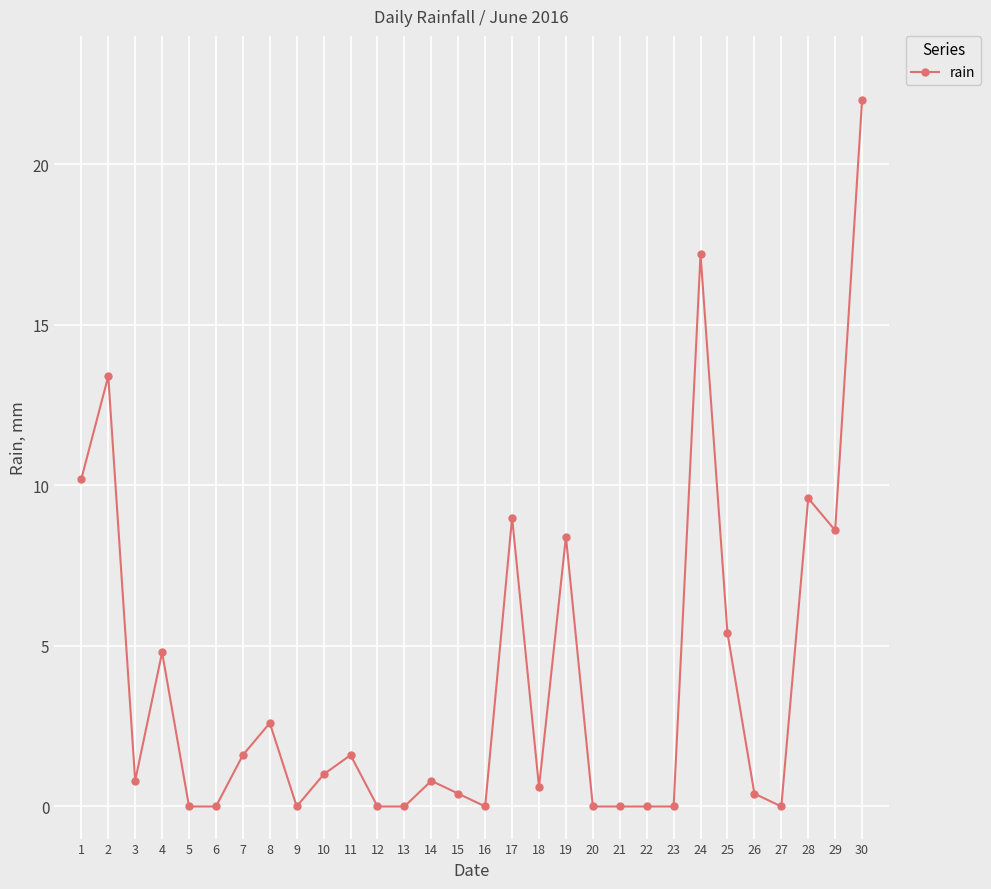

The chart shows a value of 0.0 at 22. True or false?

True